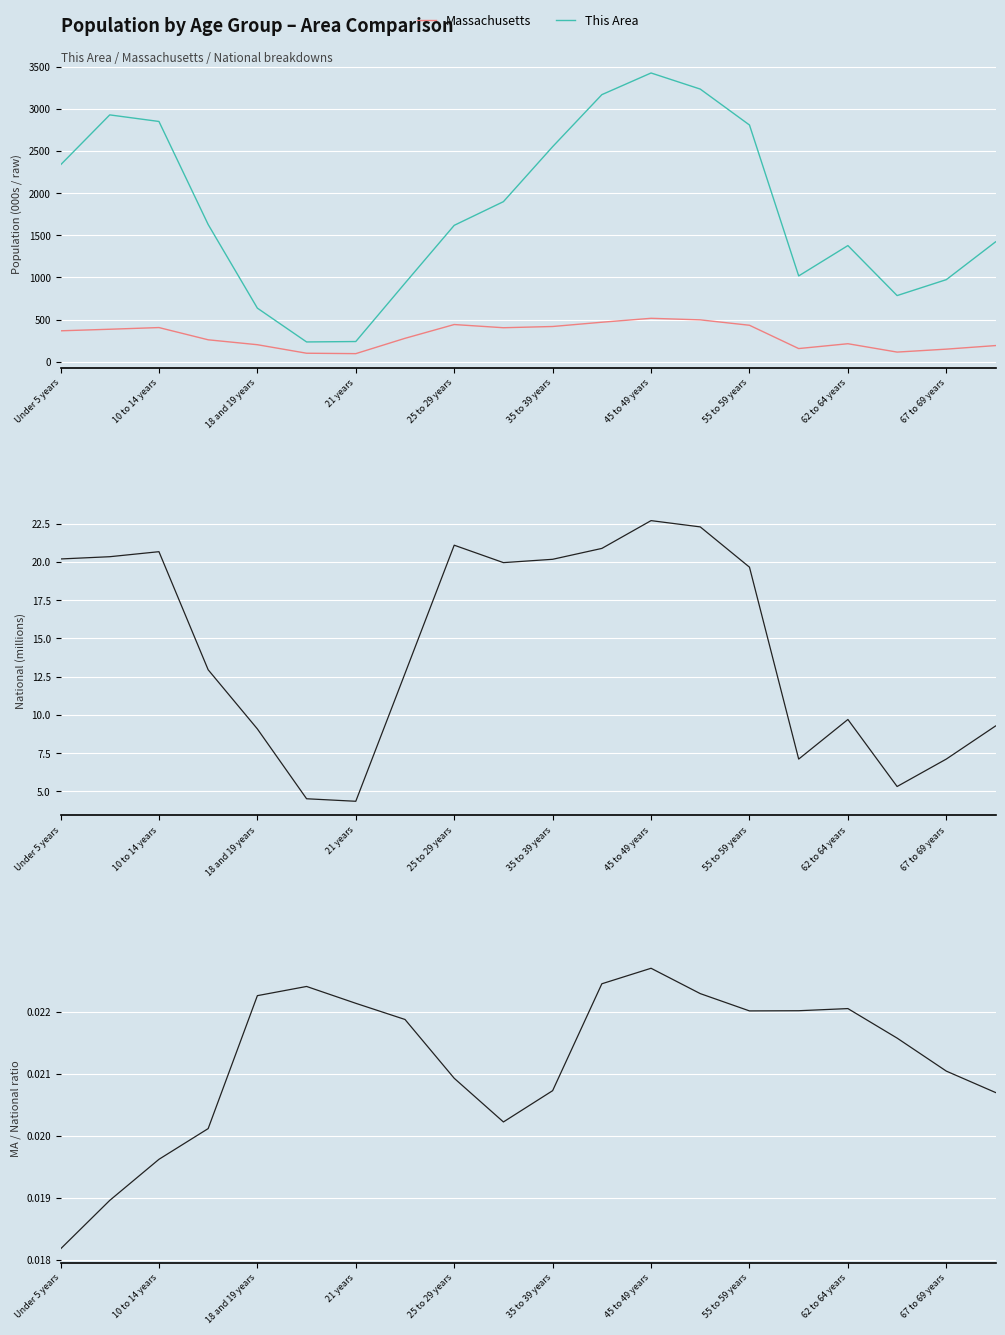

True or false: National and This Area cross at least once.

False